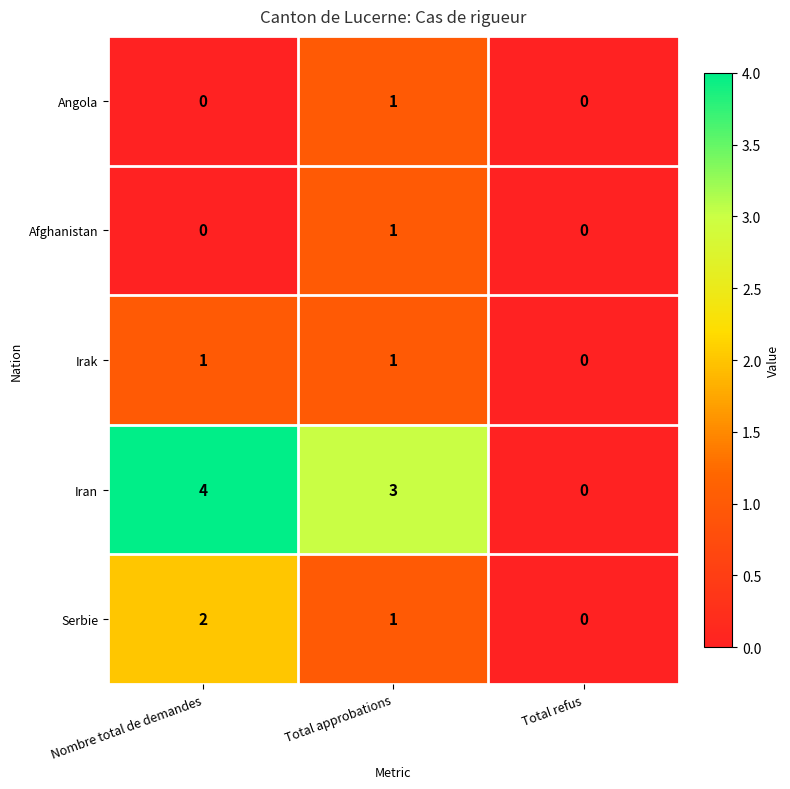

Is the value of Serbie at Nombre total de demandes greater than the value of Afghanistan at Total approbations?

Yes